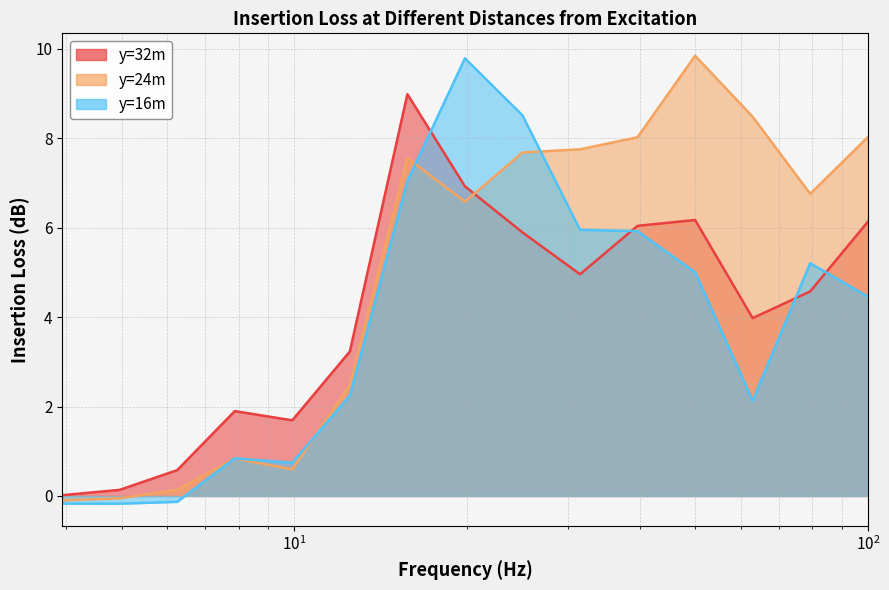

At which label does y=16m first exceed 4?

15.749013123685911